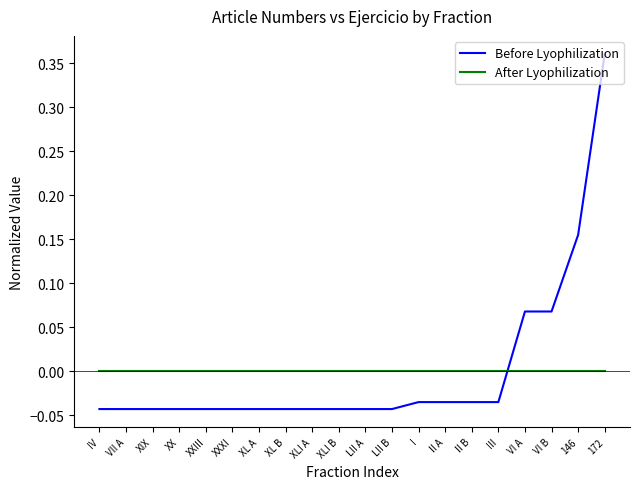

Which label corresponds to the largest value in the chart?

172